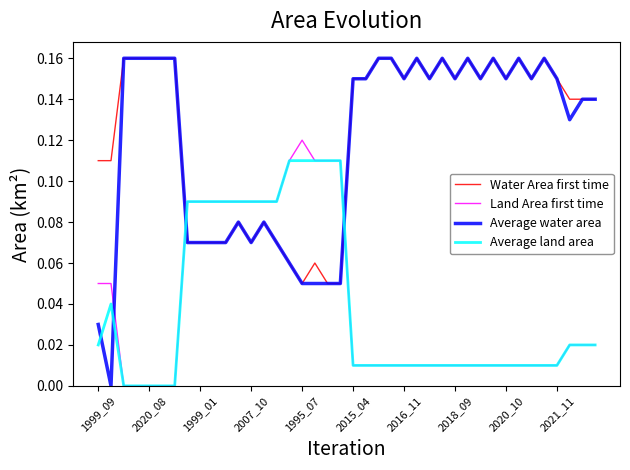

How many positive values does the Average water area series have?

39